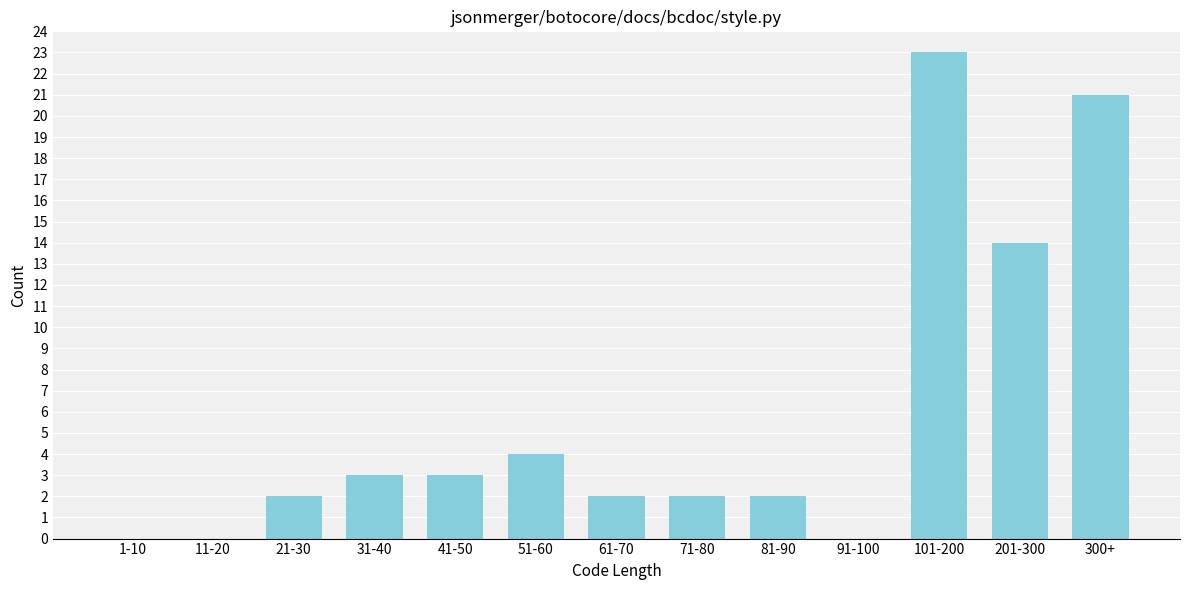

Reading right to left, extract all data points from this chart.

300+=21	201-300=14	101-200=23	91-100=0	81-90=2	71-80=2	61-70=2	51-60=4	41-50=3	31-40=3	21-30=2	11-20=0	1-10=0